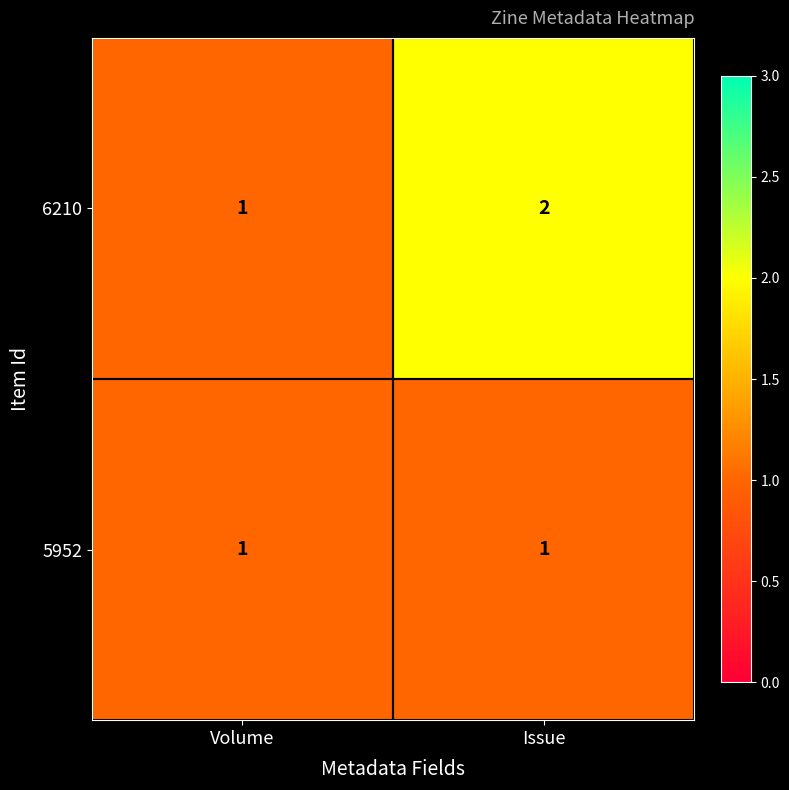

What is the sum of all 6210 values?

3